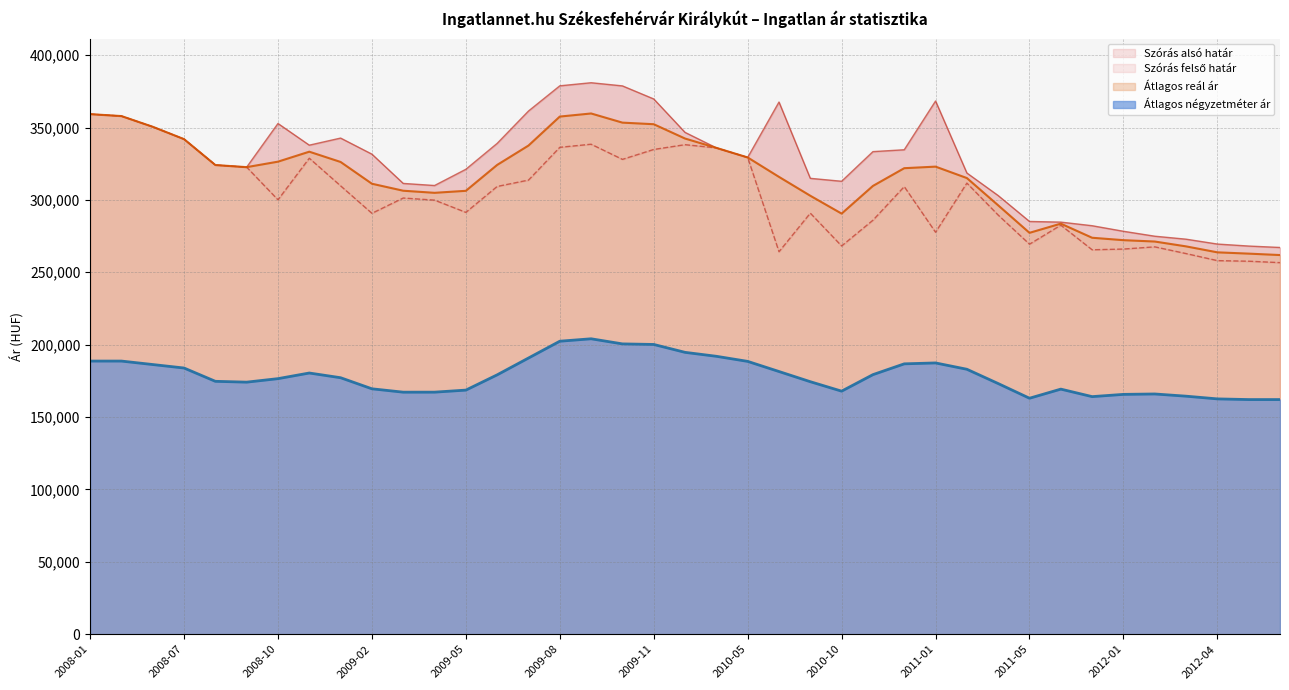

Reading right to left, extract all data points from this chart.

Szórás felső határ: 267143	268122	269504	272867	274923	278327	282167	284657	285108	302990	318580	368317	334640	333347	312873	314899	367612	329322	335942	346633	369722	378755	380936	378801	361390	339045	321153	309936	311385	331600	342704	337813	352773	322626	324091	341974	350516	357913	359259
Szórás alsó határ: 256673	257652	258060	262929	267575	266049	265551	282547	269414	289510	311612	277651	309170	285967	268195	290847	264198	329322	335942	338147	334844	327999	338462	336327	313690	309293	291401	299850	301299	290746	309708	328791	300057	322626	324091	341974	350516	357913	359259
Átlagos reál ár: 261908	262887	263782	267898	271249	272188	273859	283602	277261	296250	315096	322984	321905	309657	290534	302873	315905	329322	335942	342390	352283	353377	359699	357564	337540	324169	306277	304893	306342	311173	326206	333302	326415	322626	324091	341974	350516	357913	359259
Átlagos négyzetméter ár: 162086	162086	162551	164426	165947	165670	164117	169302	163006	173146	183019	187388	186762	179299	167892	174424	181461	188463	191975	194701	200153	200542	204070	202388	190776	179163	168619	167204	167192	169521	177174	180424	176535	174114	174691	183880	186280	188679	188679